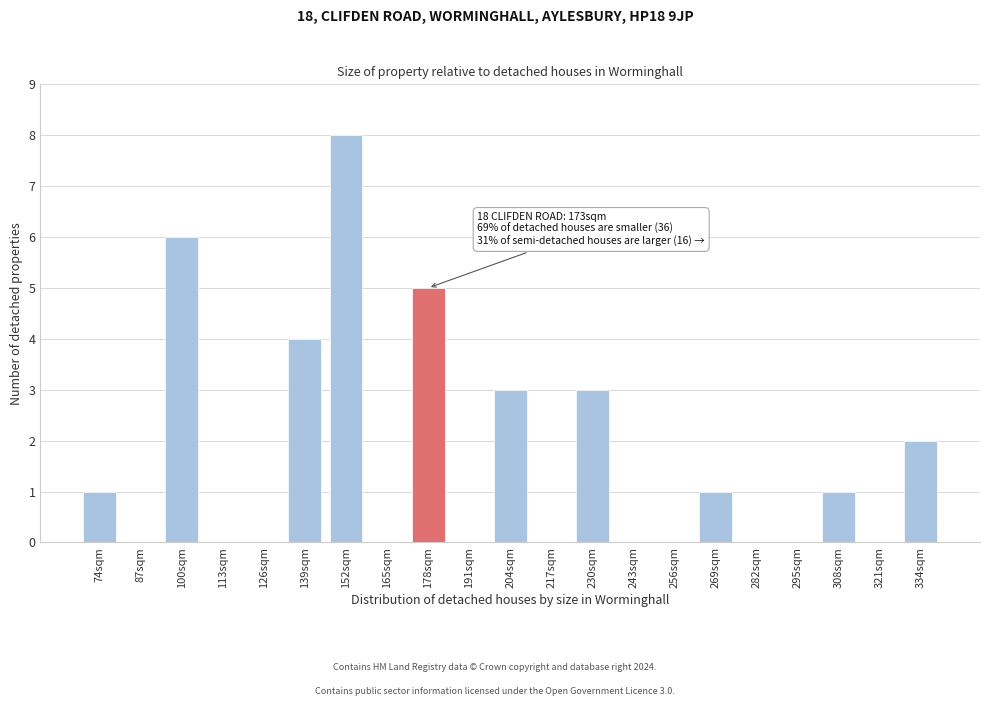

Reading right to left, extract all data points from this chart.

334sqm=2	321sqm=0	308sqm=1	295sqm=0	282sqm=0	269sqm=1	256sqm=0	243sqm=0	230sqm=3	217sqm=0	204sqm=3	191sqm=0	178sqm=5	165sqm=0	152sqm=8	139sqm=4	126sqm=0	113sqm=0	100sqm=6	87sqm=0	74sqm=1